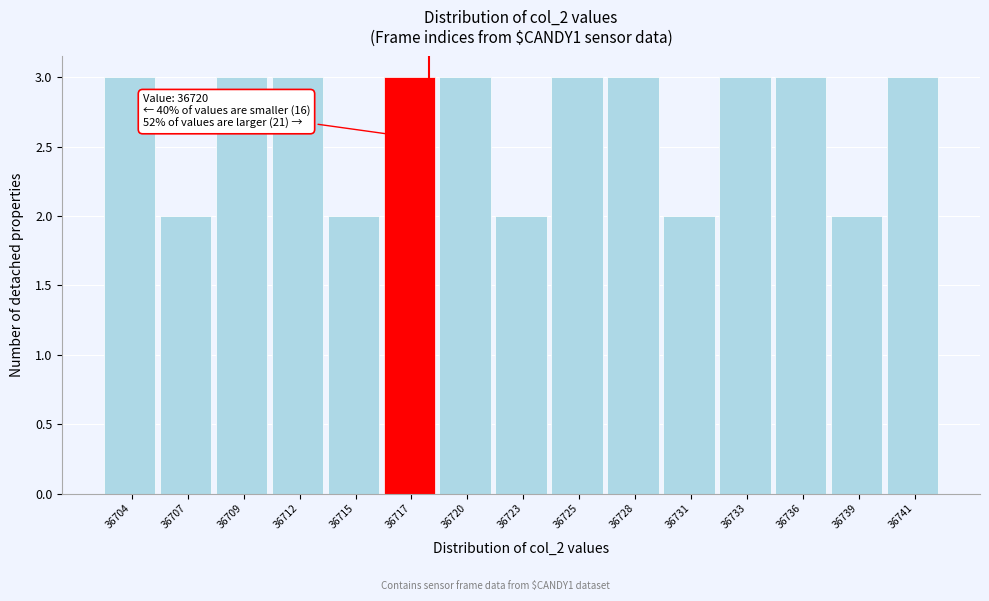

Reading left to right, transcribe all the data shown in this chart.

3	2	3	3	2	3	3	2	3	3	2	3	3	2	3